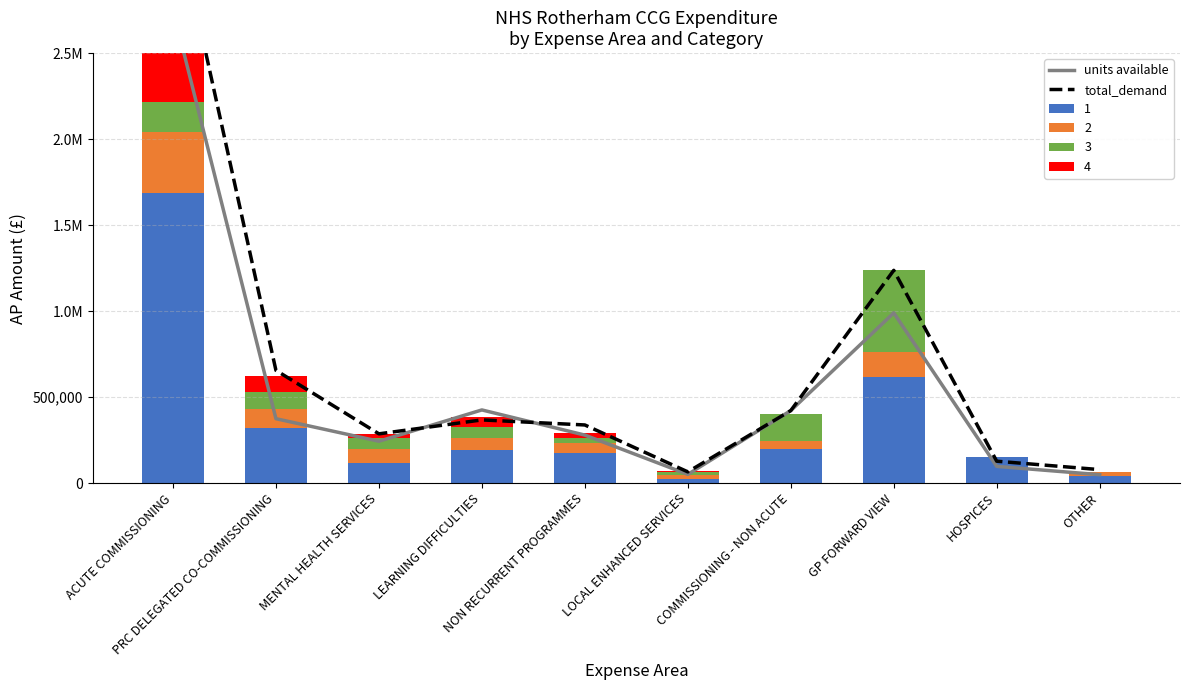

Between ACUTE COMMISSIONING and OTHER, which series saw the biggest shift?

total_demand